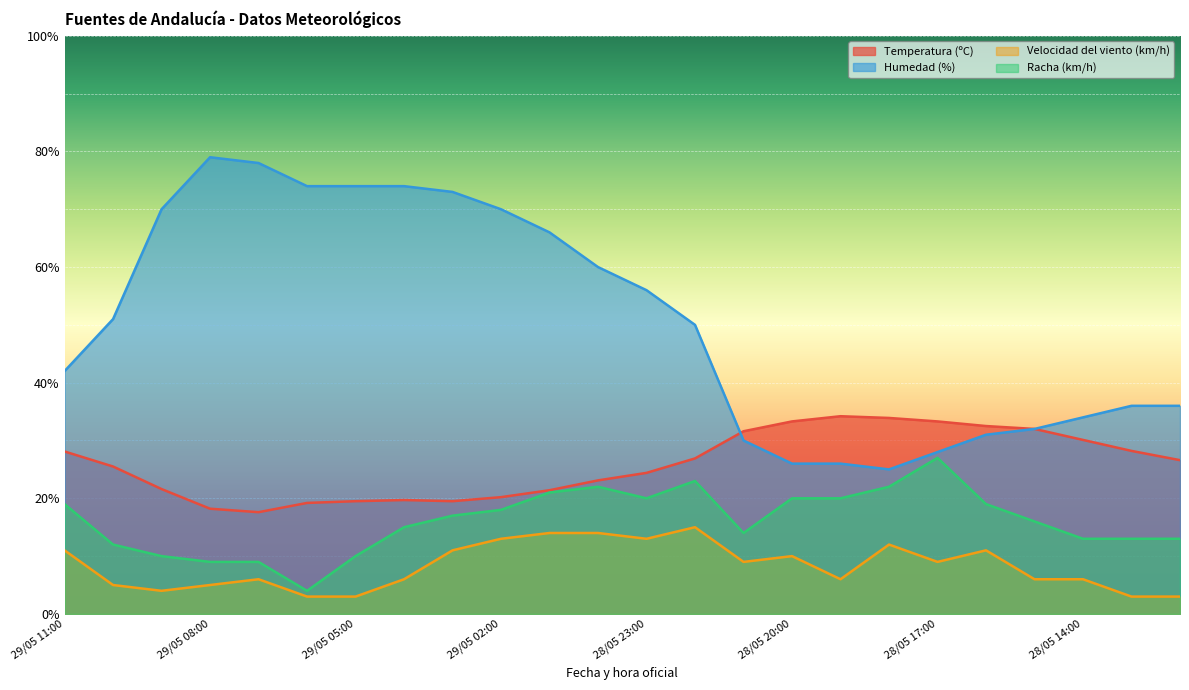

How many lines are shown in the chart?

4